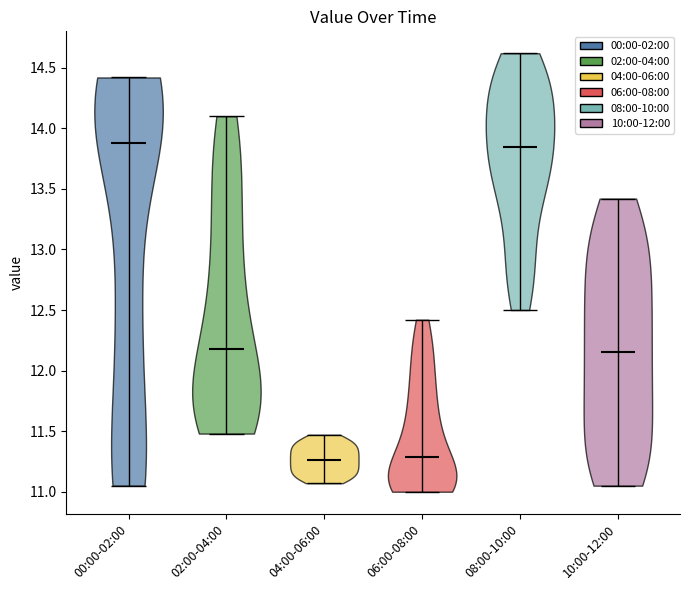

Reading left to right, read every violin against the y-axis: where its median line is, and the lowest and highest points it reaches. The values are not printed on the chart, so give them approximately, as read against the axis.

00:00-02:00: median line 13.90, lowest point 11.05, highest point 14.40
02:00-04:00: median line 12.20, lowest point 11.50, highest point 14.10
04:00-06:00: median line 11.25, lowest point 11.05, highest point 11.45
06:00-08:00: median line 11.30, lowest point 11.00, highest point 12.40
08:00-10:00: median line 13.85, lowest point 12.50, highest point 14.60
10:00-12:00: median line 12.15, lowest point 11.05, highest point 13.40